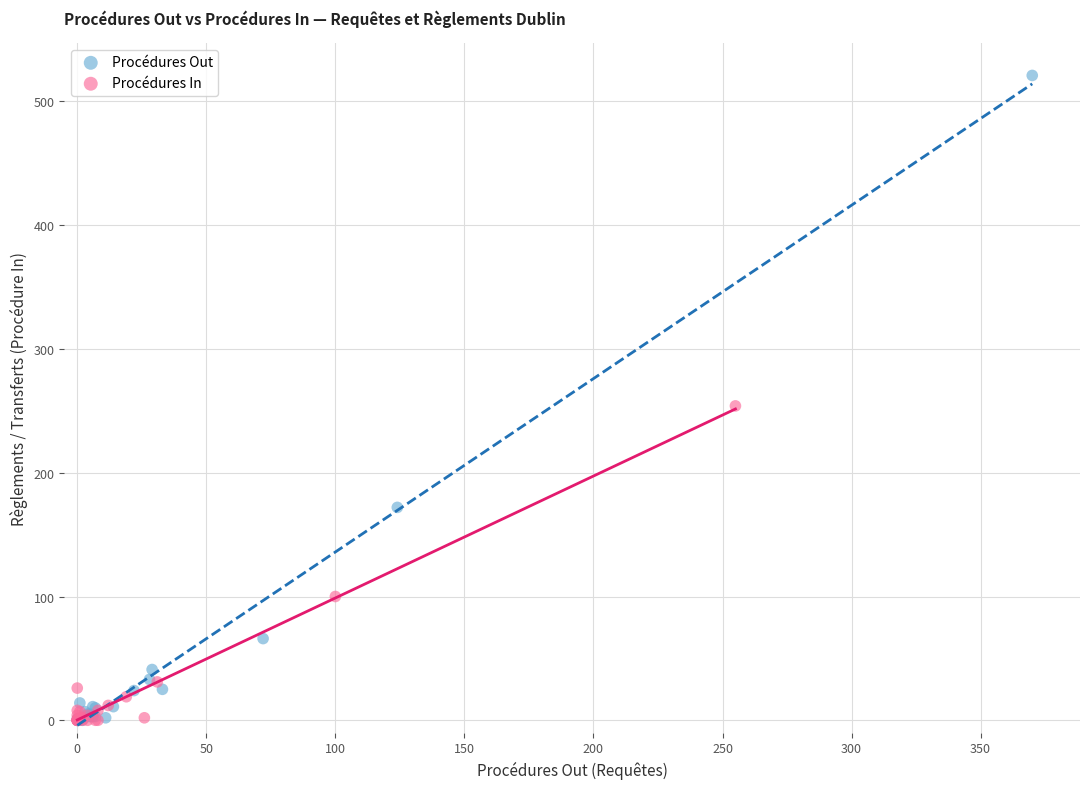

Which series has the largest Y range (max minus min)?

Procédures Out